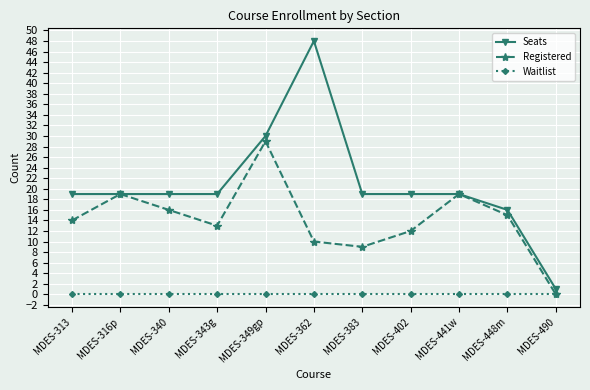

Which series has the largest total across all categories?

Seats